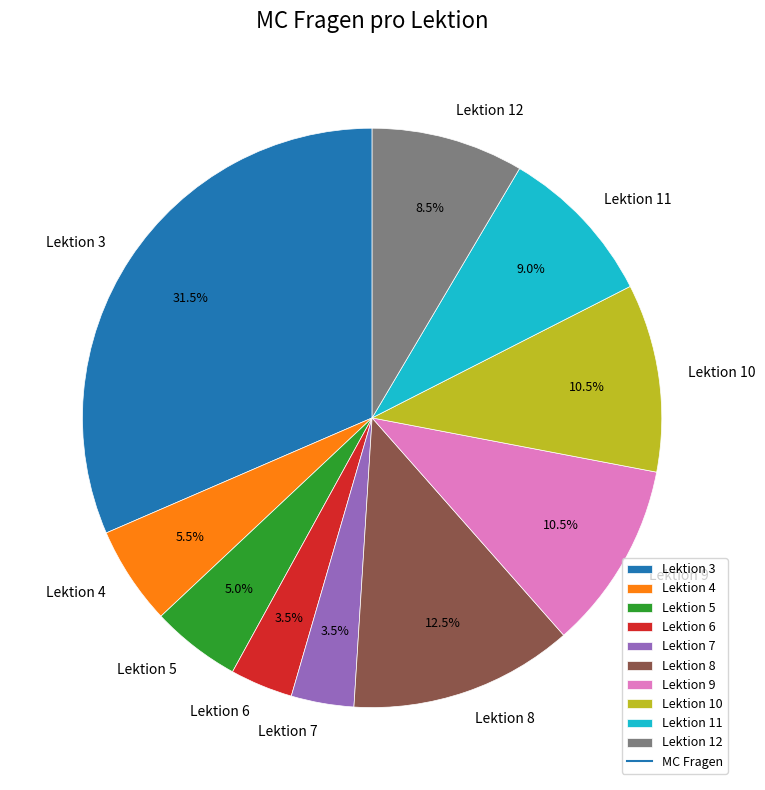

What is the total percentage of Lektion 11 and Lektion 5?

14.0%